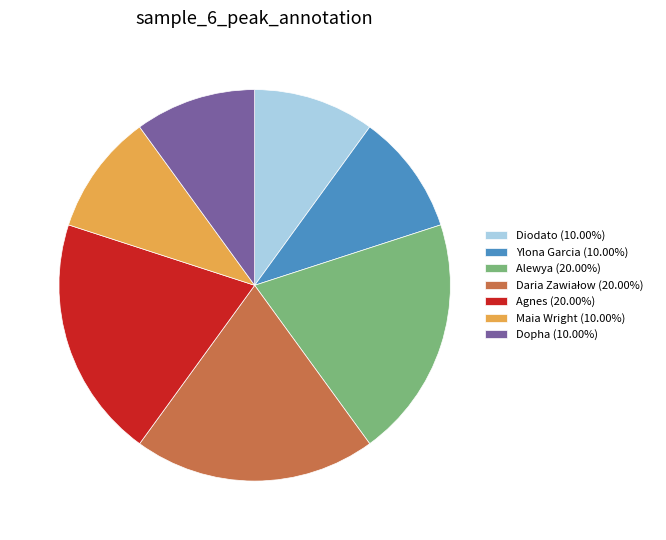

Does Agnes (20.00%) represent more than half of the total?

No